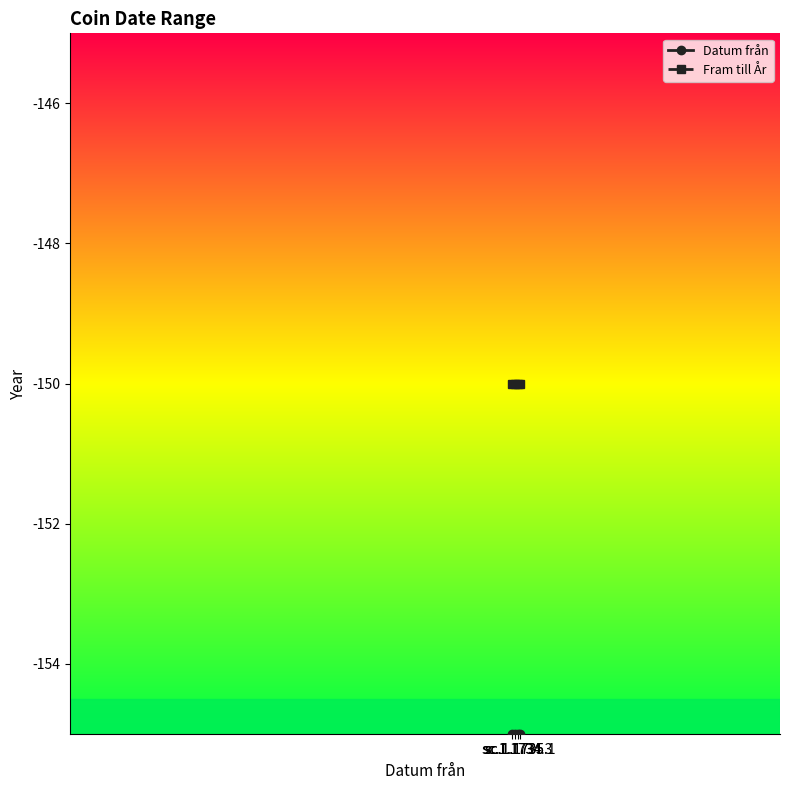

Which series has the largest total across all categories?

Fram till År